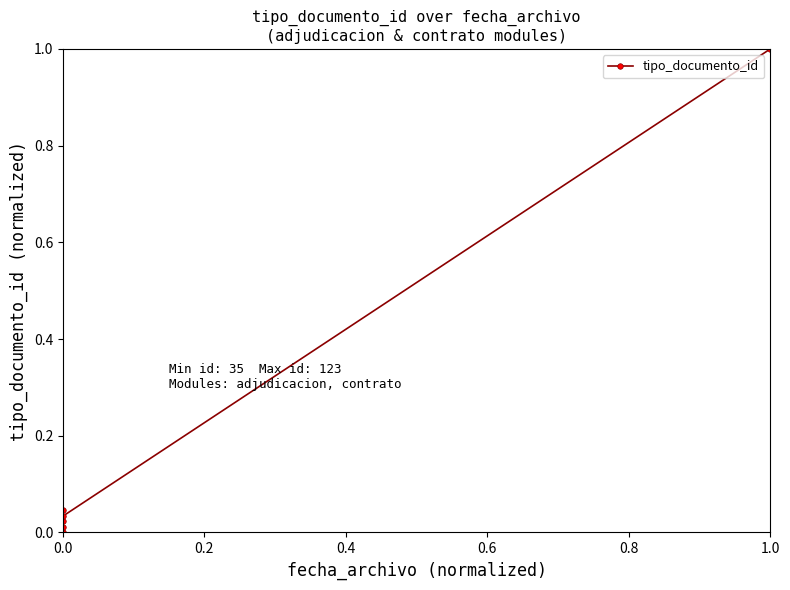

How many lines are shown in the chart?

1